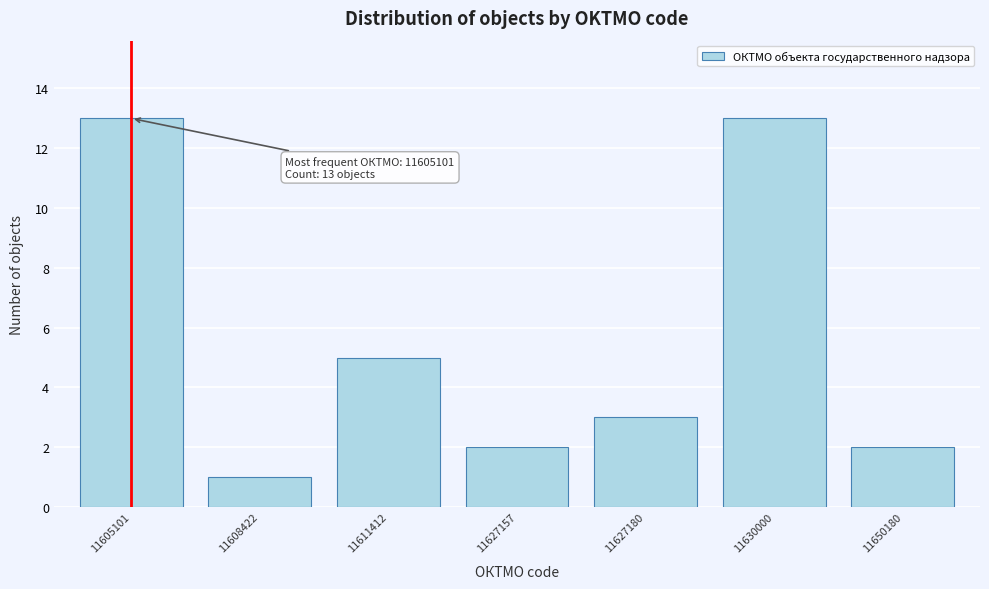

Reading left to right, transcribe all the data shown in this chart.

13	1	5	2	3	13	2